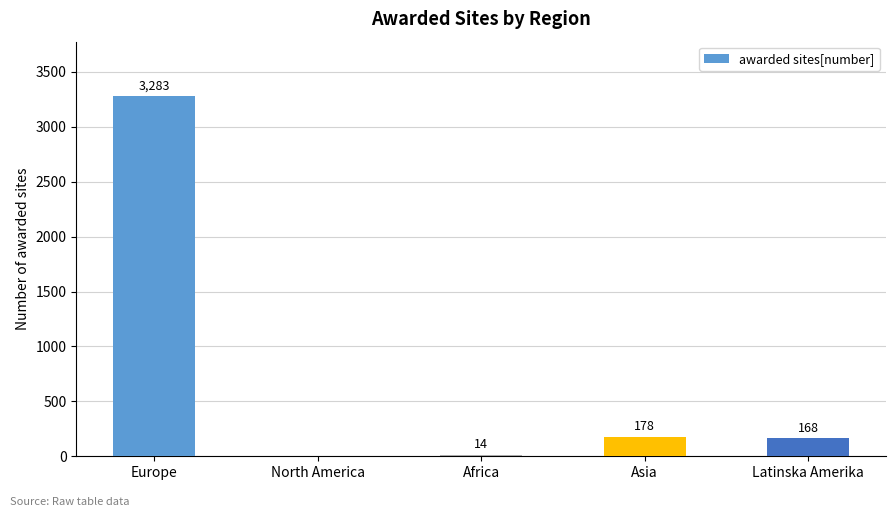

Read the value at Europe, to the nearest 10.

3280